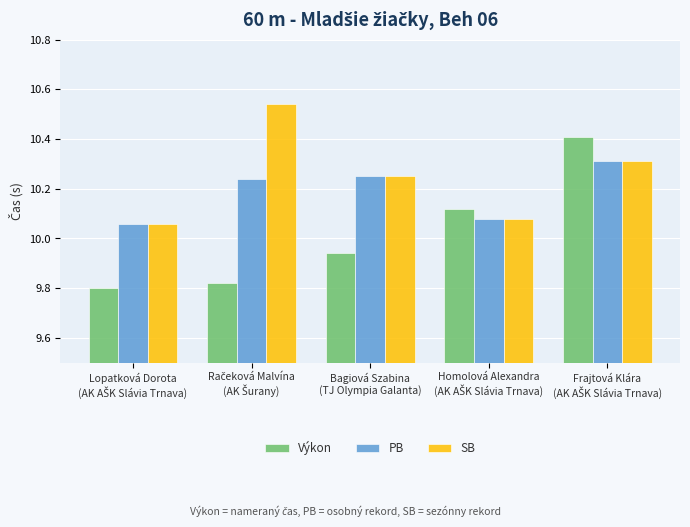

Count the PB values in the range 10 to 11.

5